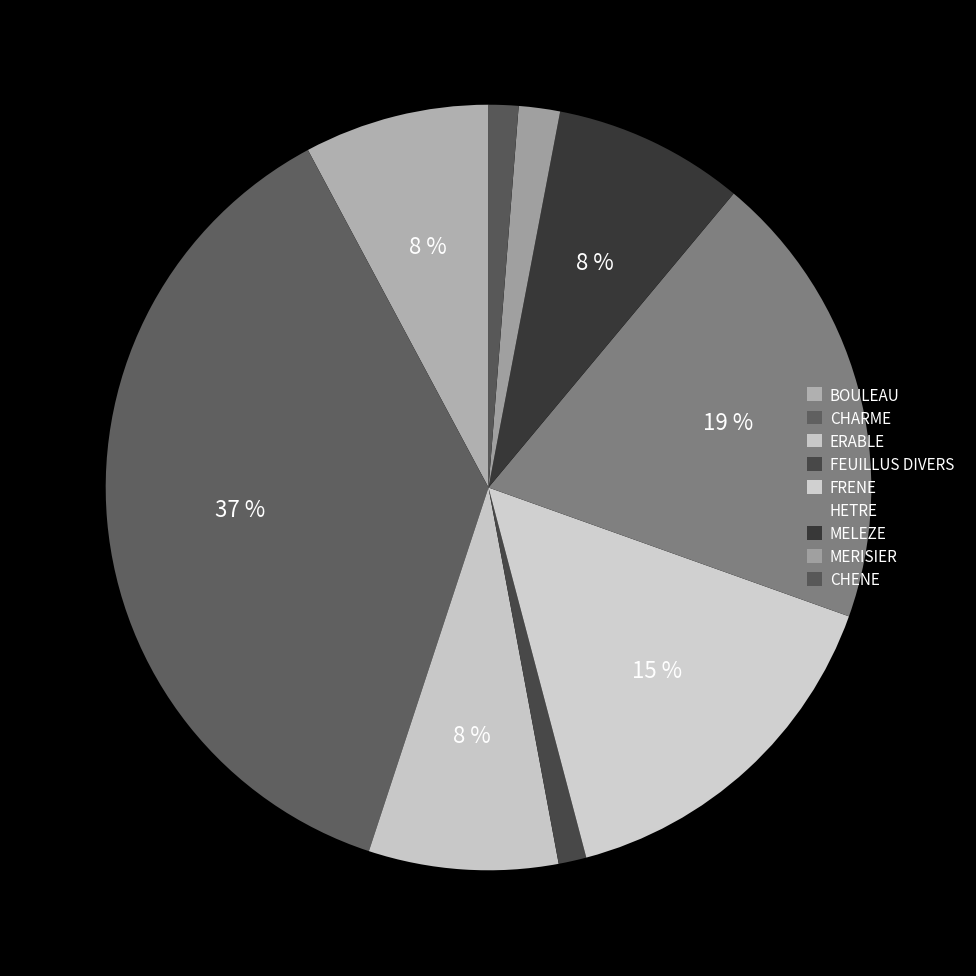

To the nearest percent, what is the difference between the HETRE and ERABLE slice percentages?

11%